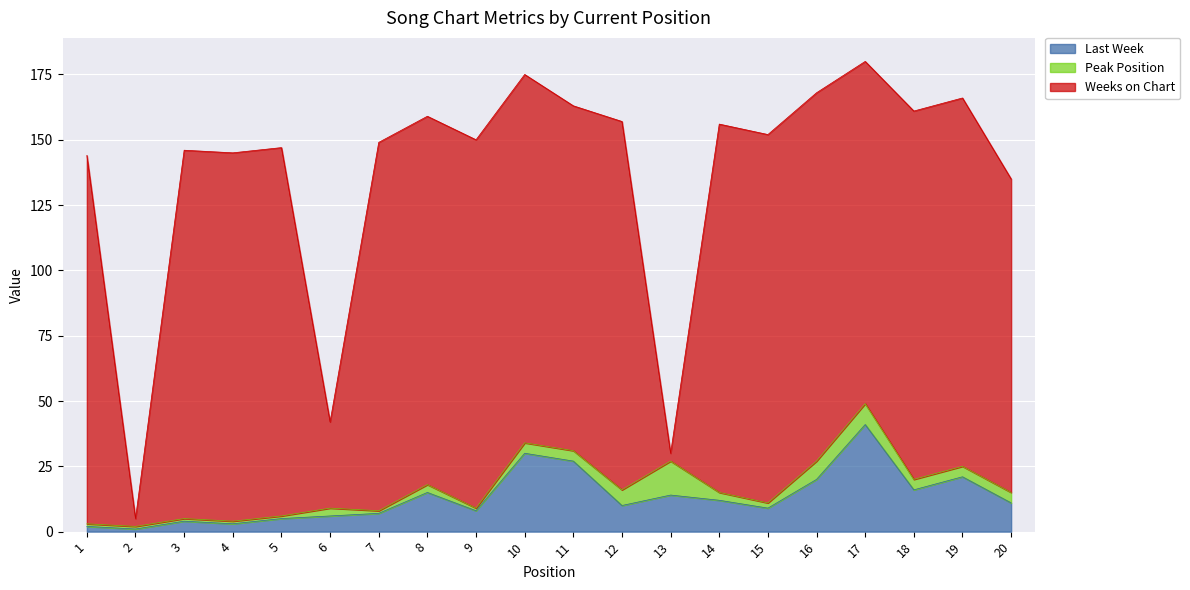

True or false: Last Week has a value of 2 at 1.

True